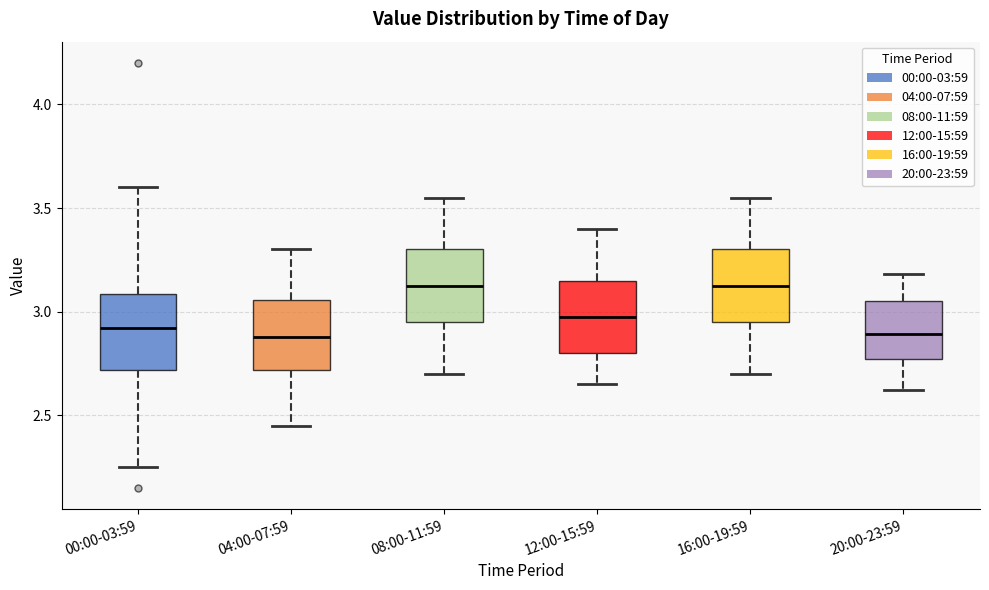

Reading left to right, read every box against the y-axis: the position of its median line, the range the box covers, and the ends of its whiskers. The values are not printed on the chart, so give them approximately, as read against the axis.

00:00-03:59: median 2.90, box 2.70 to 3.10, whiskers 2.25 to 3.60
04:00-07:59: median 2.90, box 2.70 to 3.05, whiskers 2.45 to 3.30
08:00-11:59: median 3.15, box 2.95 to 3.30, whiskers 2.70 to 3.55
12:00-15:59: median 3.00, box 2.80 to 3.15, whiskers 2.65 to 3.40
16:00-19:59: median 3.15, box 2.95 to 3.30, whiskers 2.70 to 3.55
20:00-23:59: median 2.90, box 2.75 to 3.05, whiskers 2.60 to 3.20